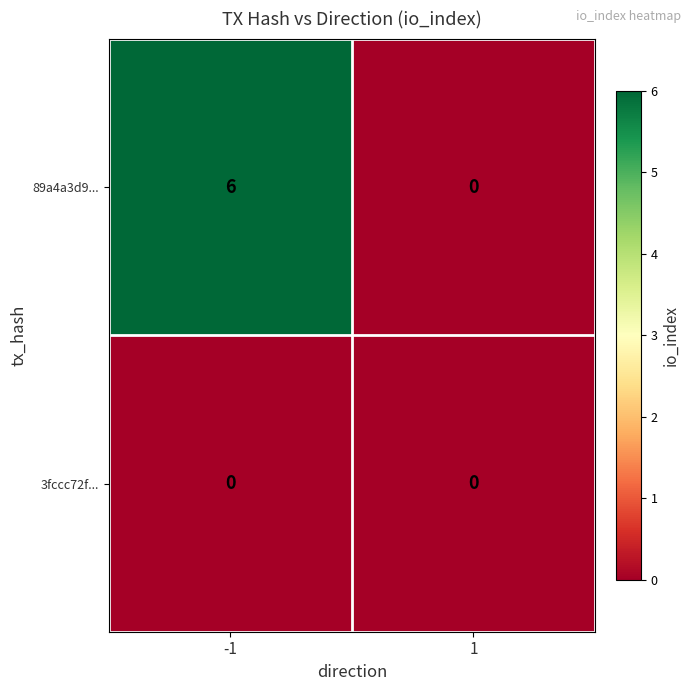

Rank the series at -1 from lowest to highest value.

3fccc72f..., 89a4a3d9...